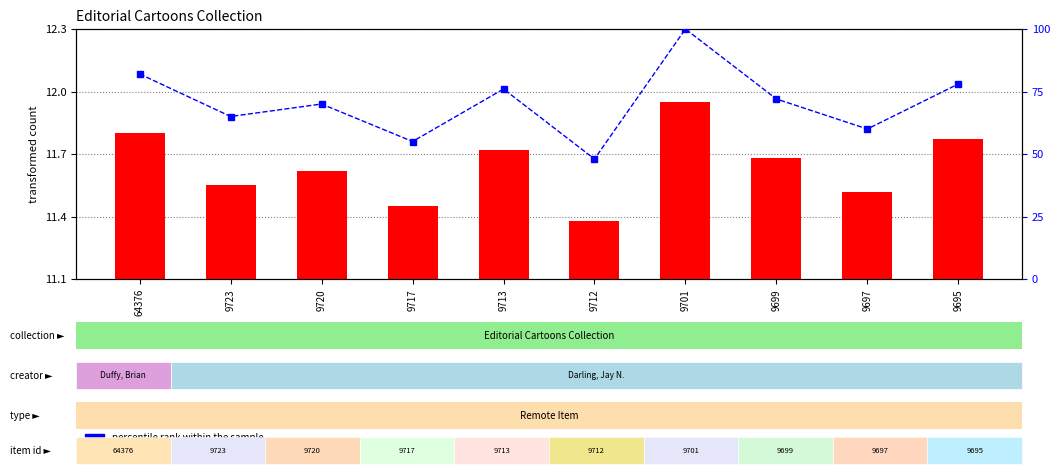

Is it true that transformed count equals 11.6 at 9720?

True